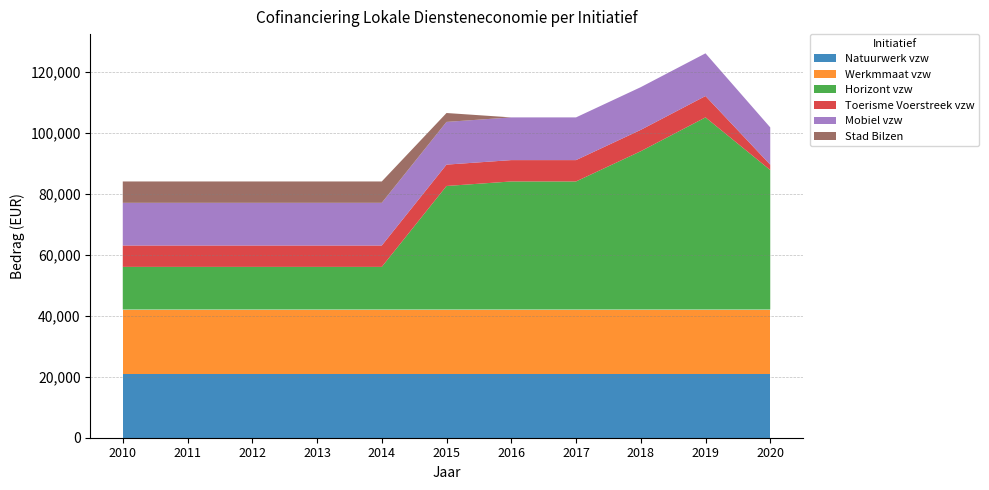

Reading left to right, extract all data points from this chart.

Natuurwerk vzw: 2010=21000.0	2011=21000.0	2012=21000.0	2013=21000.0	2014=21000.0	2015=21000.0	2016=21000.0	2017=21000.0	2018=21000.0	2019=21000.0	2020=21000.0
Werkmmaat vzw: 2010=21000.0	2011=21000.0	2012=21000.0	2013=21000.0	2014=21000.0	2015=21000.0	2016=21000.0	2017=21000.0	2018=21000.0	2019=21000.0	2020=21000.0
Horizont vzw: 2010=14000.0	2011=14000.0	2012=14000.0	2013=14000.0	2014=14000.0	2015=40521.0	2016=42000.0	2017=42000.0	2018=51913.7	2019=63000.0	2020=45745.8
Toerisme Voerstreek vzw: 2010=7000.0	2011=7000.0	2012=7000.0	2013=7000.0	2014=7000.0	2015=7000.0	2016=7000.0	2017=7000.0	2018=7000.0	2019=7000.0	2020=1750.0
Mobiel vzw: 2010=14000.0	2011=14000.0	2012=14000.0	2013=14000.0	2014=14000.0	2015=14000.0	2016=14000.0	2017=14000.0	2018=14000.0	2019=14000.0	2020=12221.3
Stad Bilzen: 2010=7000.0	2011=7000.0	2012=7000.0	2013=7000.0	2014=7000.0	2015=2917.0	2016=0.0	2017=0.0	2018=0.0	2019=0.0	2020=0.0